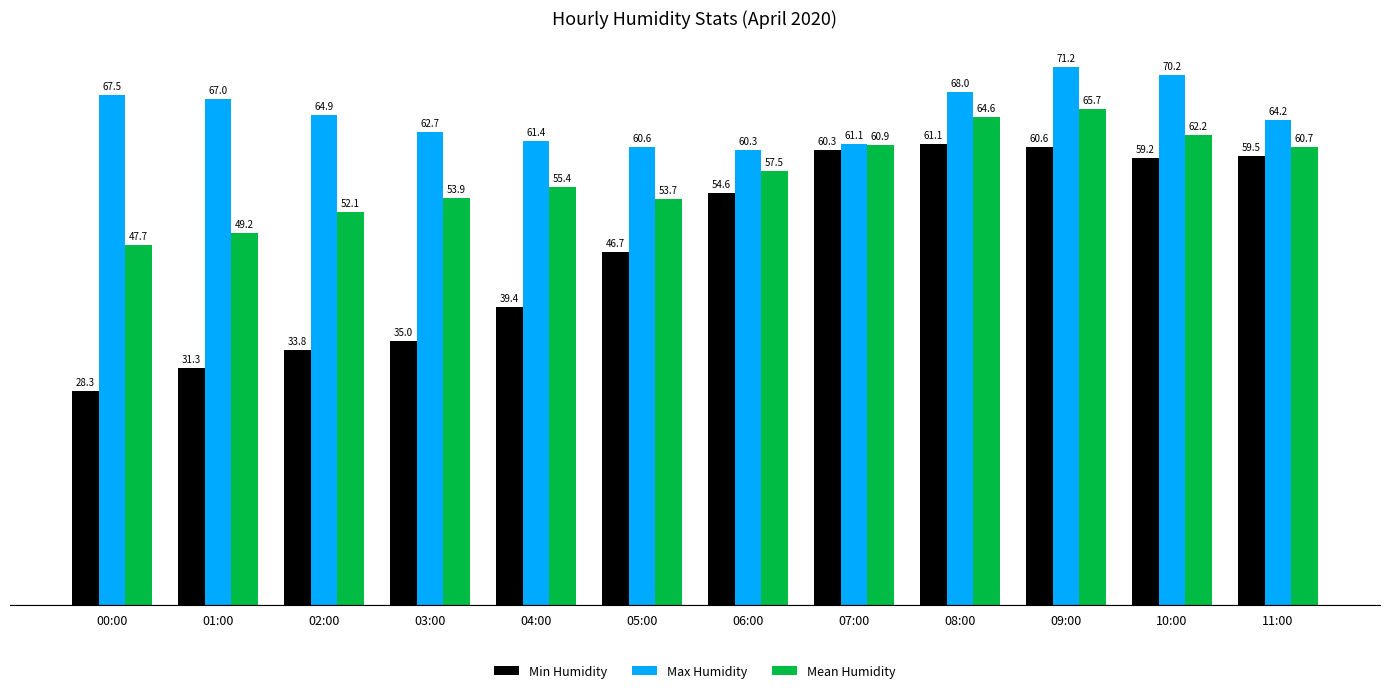

How many data points in Mean Humidity are above 57?

6